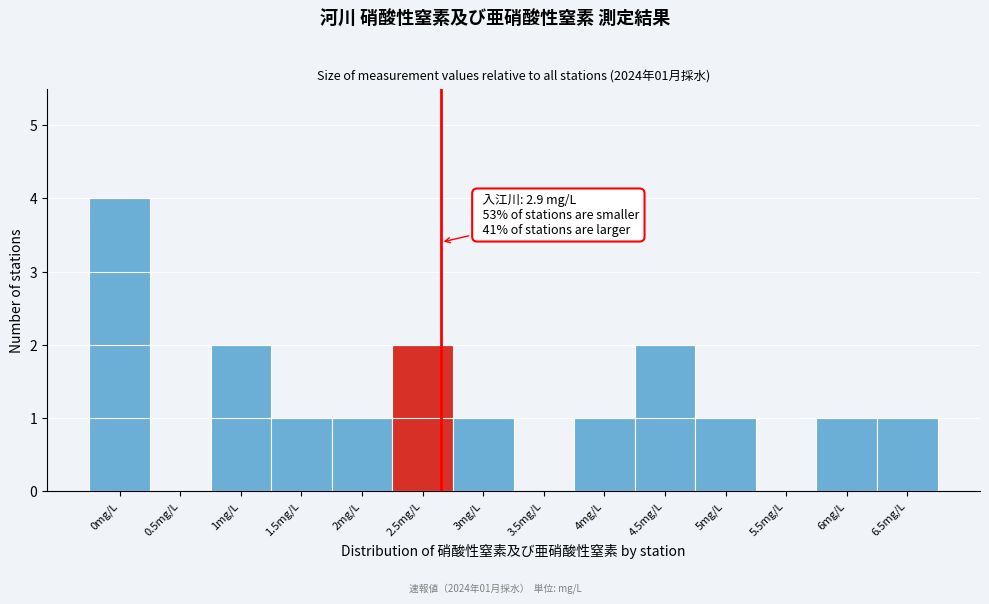

Reading left to right, what are all the values shown in this chart?

0mg/L=4	0.5mg/L=0	1mg/L=2	1.5mg/L=1	2mg/L=1	2.5mg/L=2	3mg/L=1	3.5mg/L=0	4mg/L=1	4.5mg/L=2	5mg/L=1	5.5mg/L=0	6mg/L=1	6.5mg/L=1